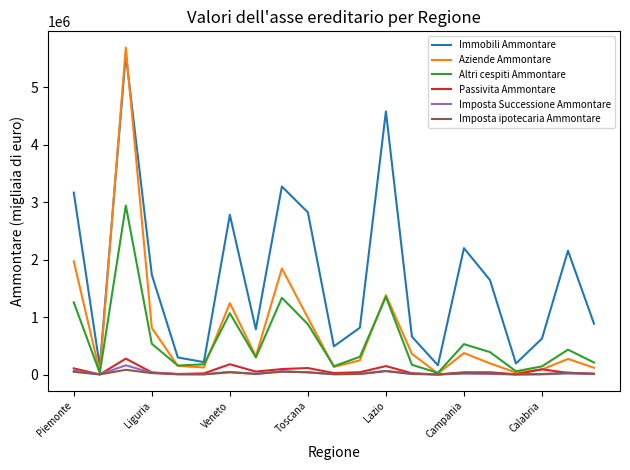

Which series has the largest total across all categories?

Immobili Ammontare